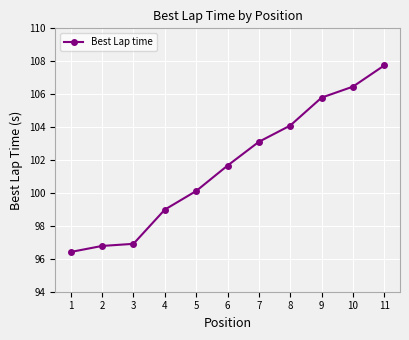

Reading right to left, extract all data points from this chart.

107.7	106.5	105.8	104.1	103.1	101.7	100.1	99.0	96.9	96.8	96.4